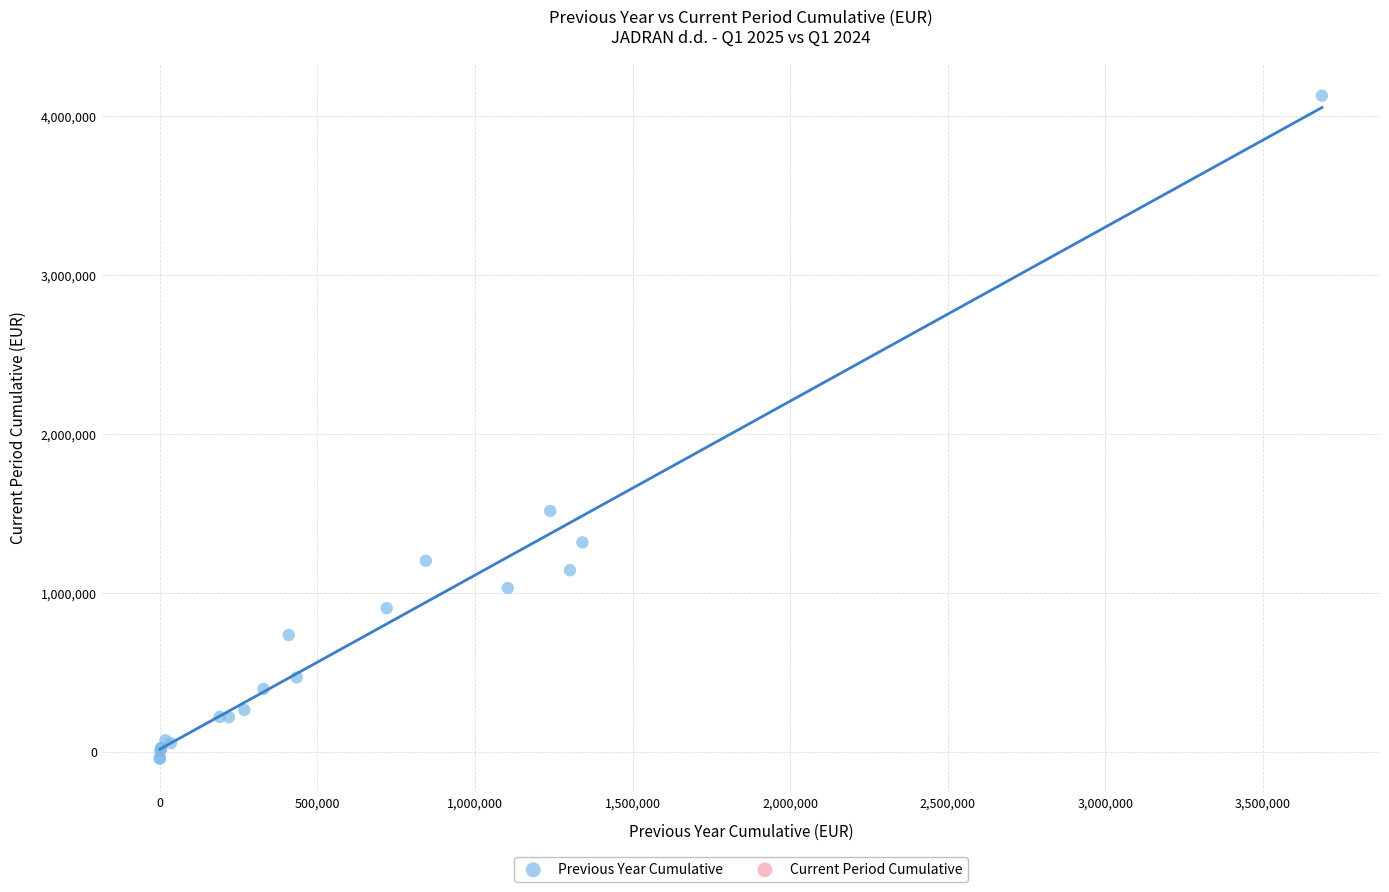

What Y value in the scatter plot is closest to 2041127?

1513357